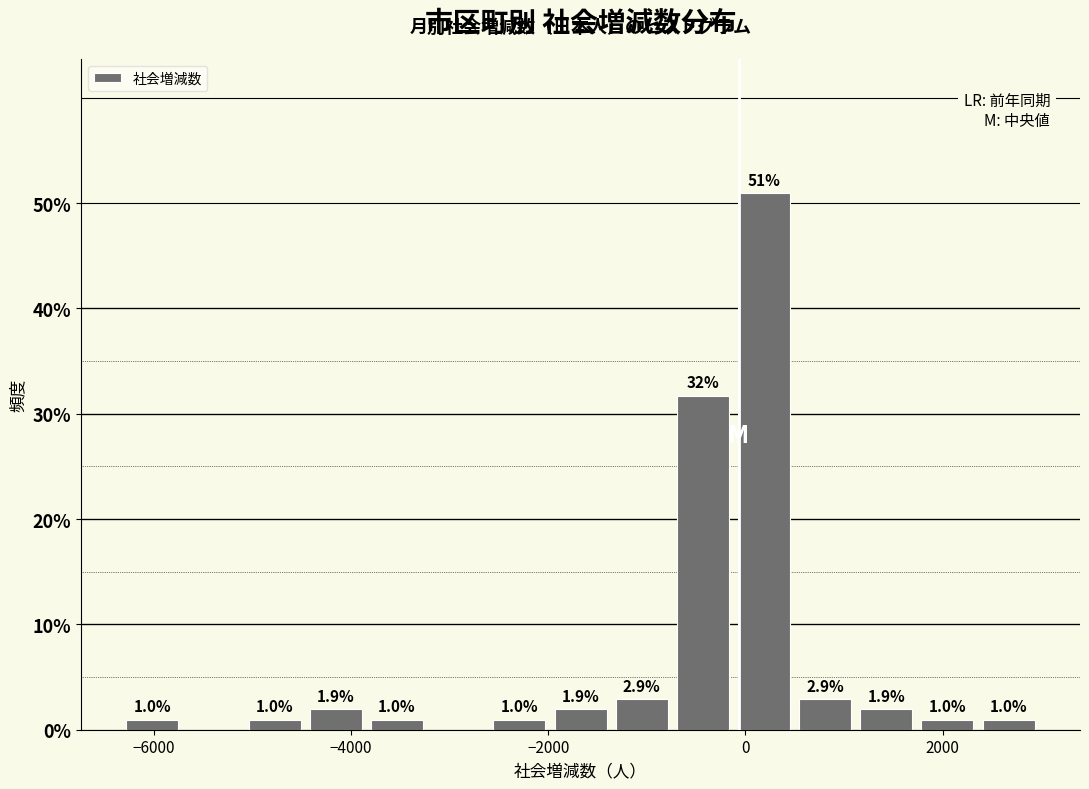

Read against the x-axis, roughly where is the centre of the tallest bar?

200